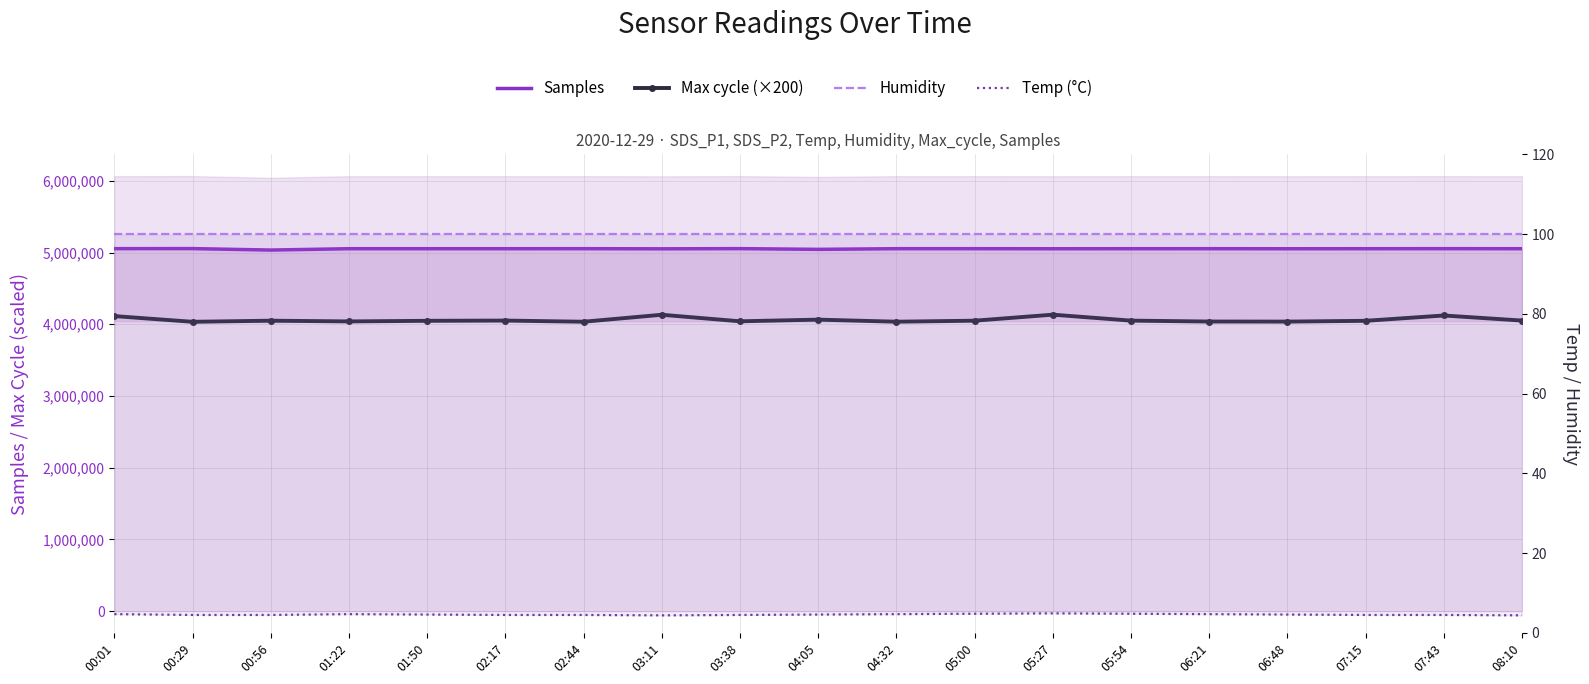

Does the chart have visible grid lines?

Yes